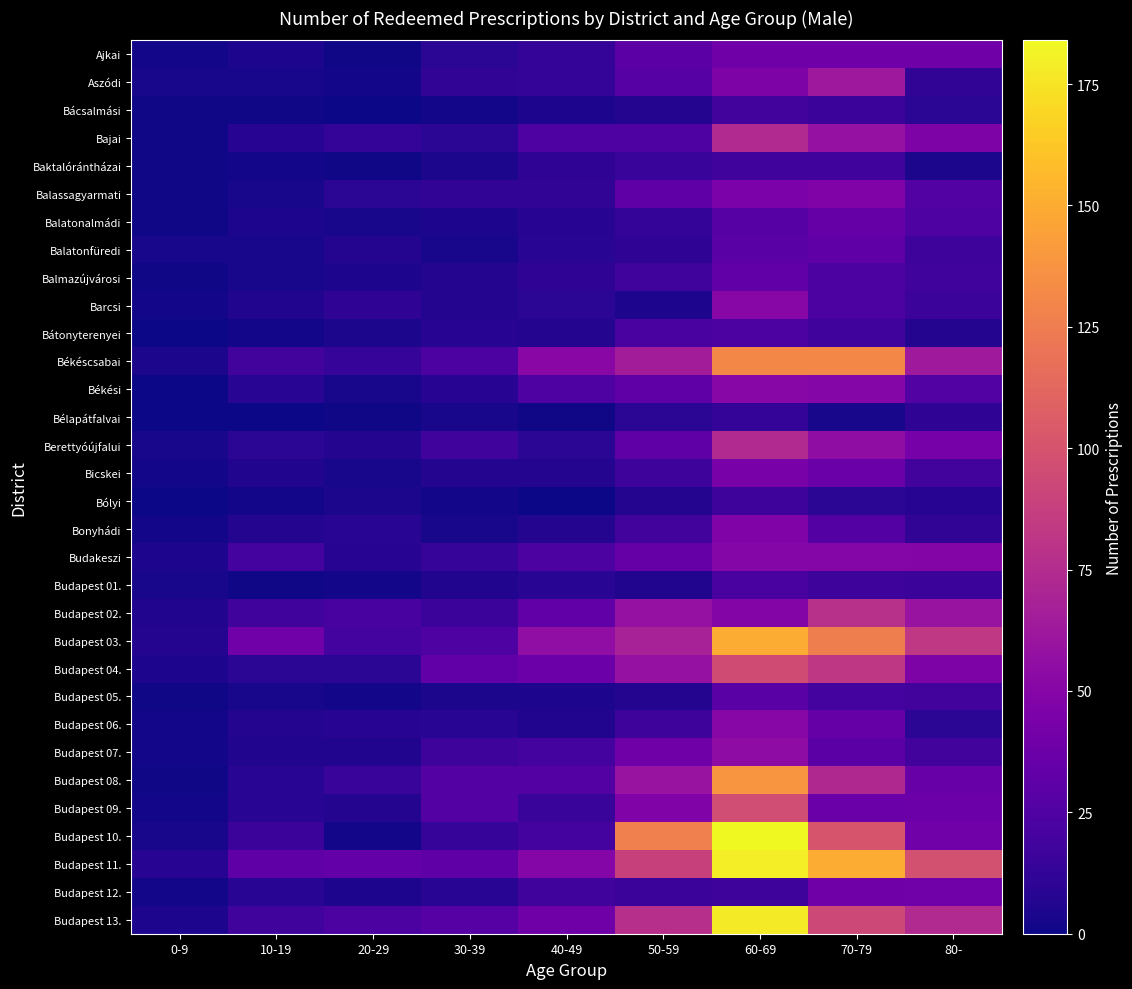

At which category is the sum across all series the highest?

60-69